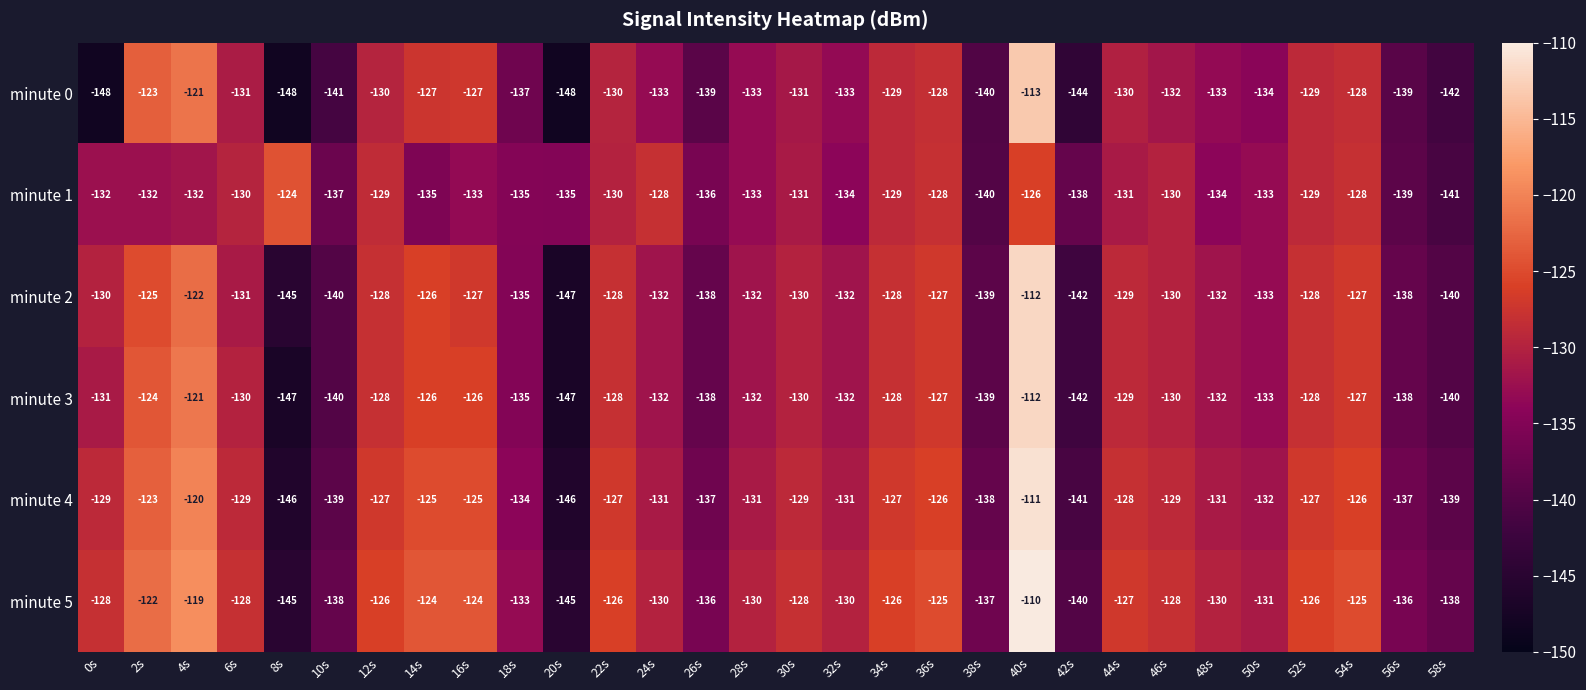

What is the difference between the maximum and minimum values in the minute 0 series?

35